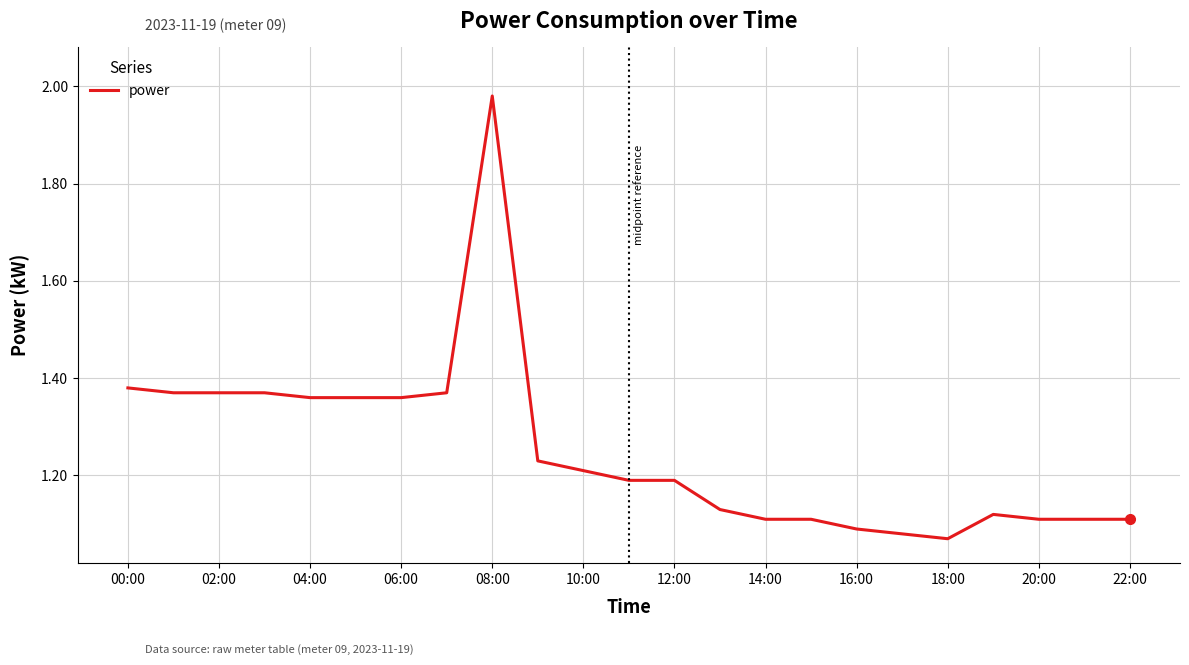

What is the difference between the maximum and minimum values?

0.9